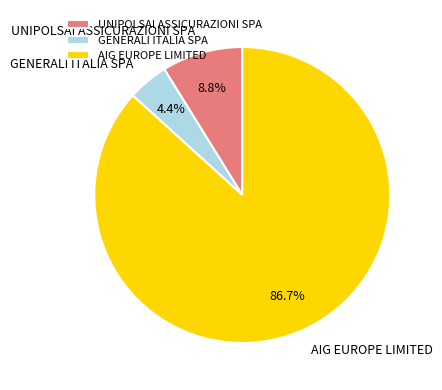

To the nearest percent, what is the difference between the largest and smallest slice percentages?

82%